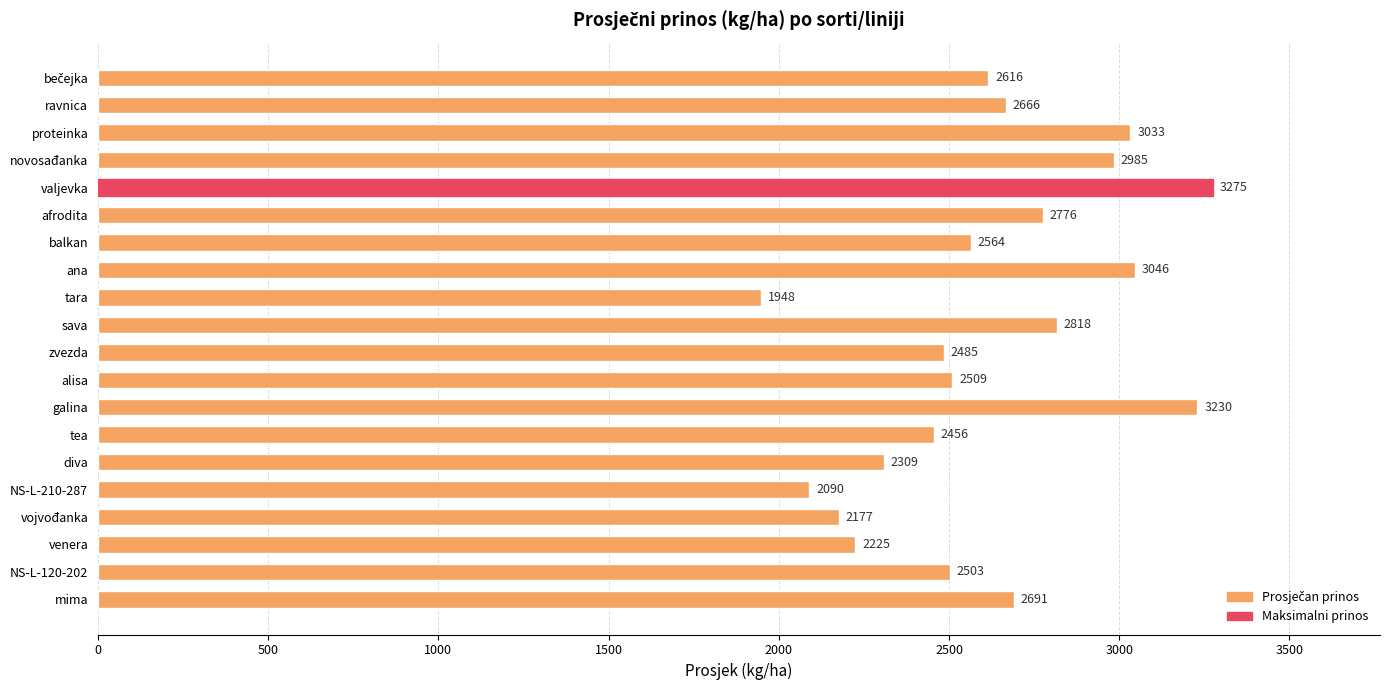

Which label corresponds to the smallest value in the chart?

tara